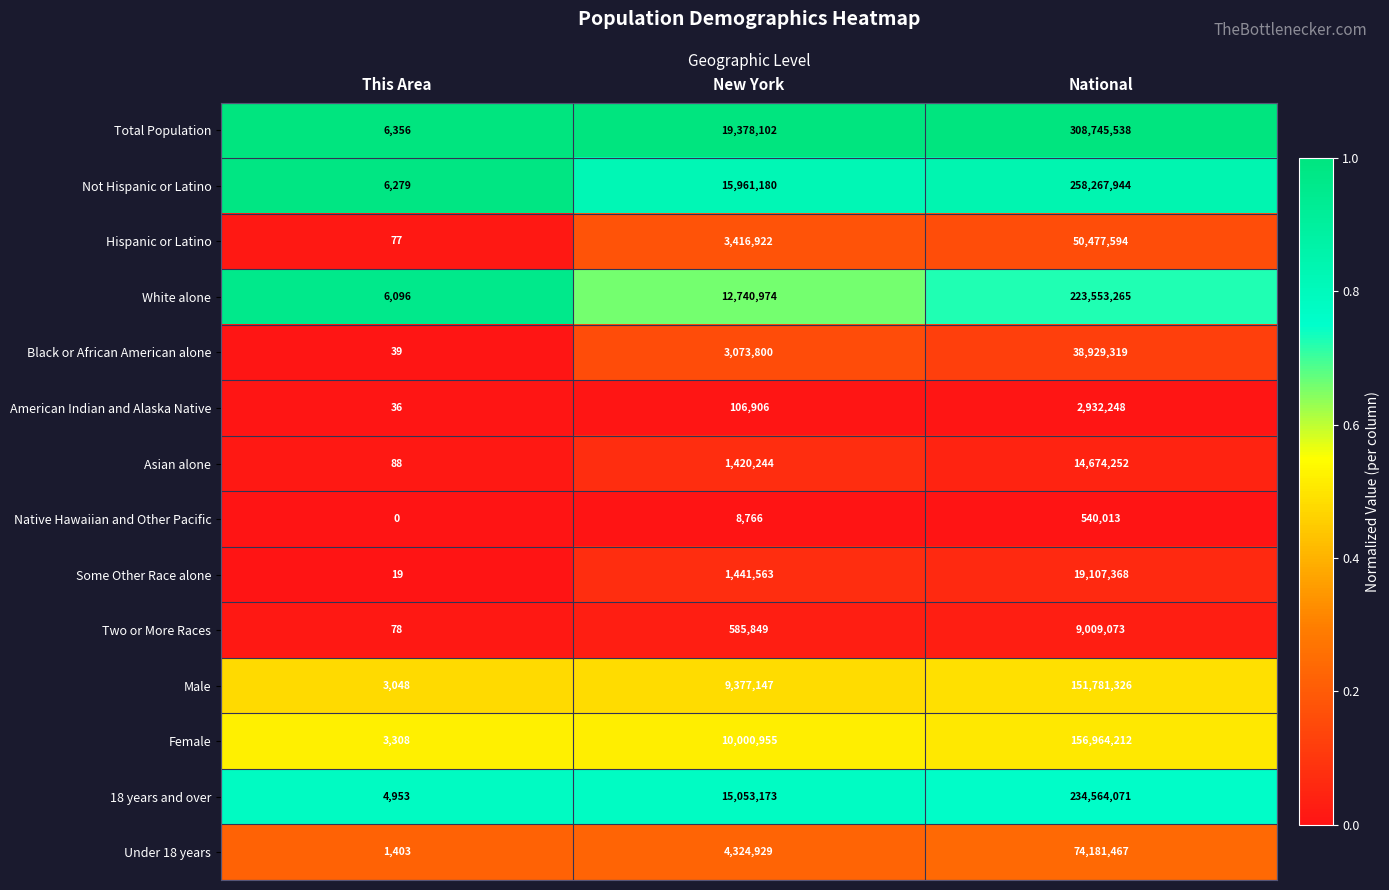

List the series in order of their peak value, lowest first.

Native Hawaiian and Other Pacific, American Indian and Alaska Native, Two or More Races, Asian alone, Some Other Race alone, Black or African American alone, Hispanic or Latino, Under 18 years, Male, Female, White alone, 18 years and over, Not Hispanic or Latino, Total Population